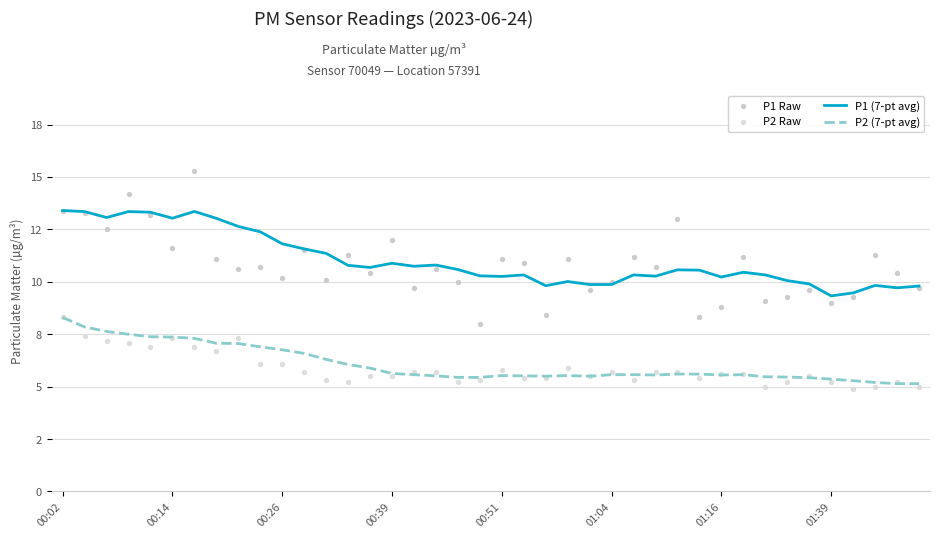

Which series has the widest spread of Y values?

P1 Raw